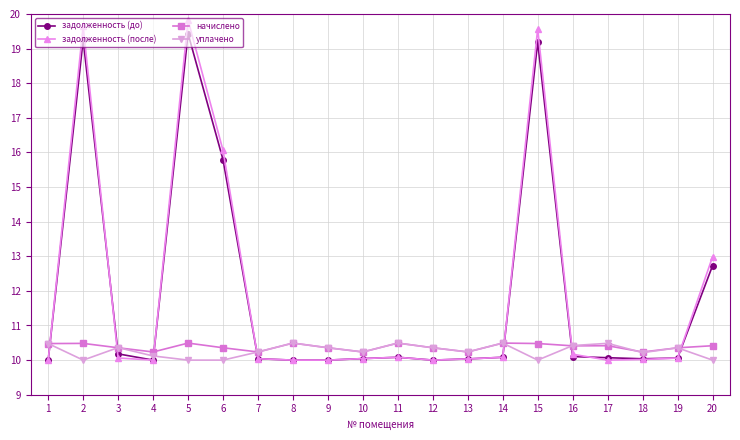

What are all the series names shown in the legend?

задолженность (до), задолженность (после), начислено, уплачено